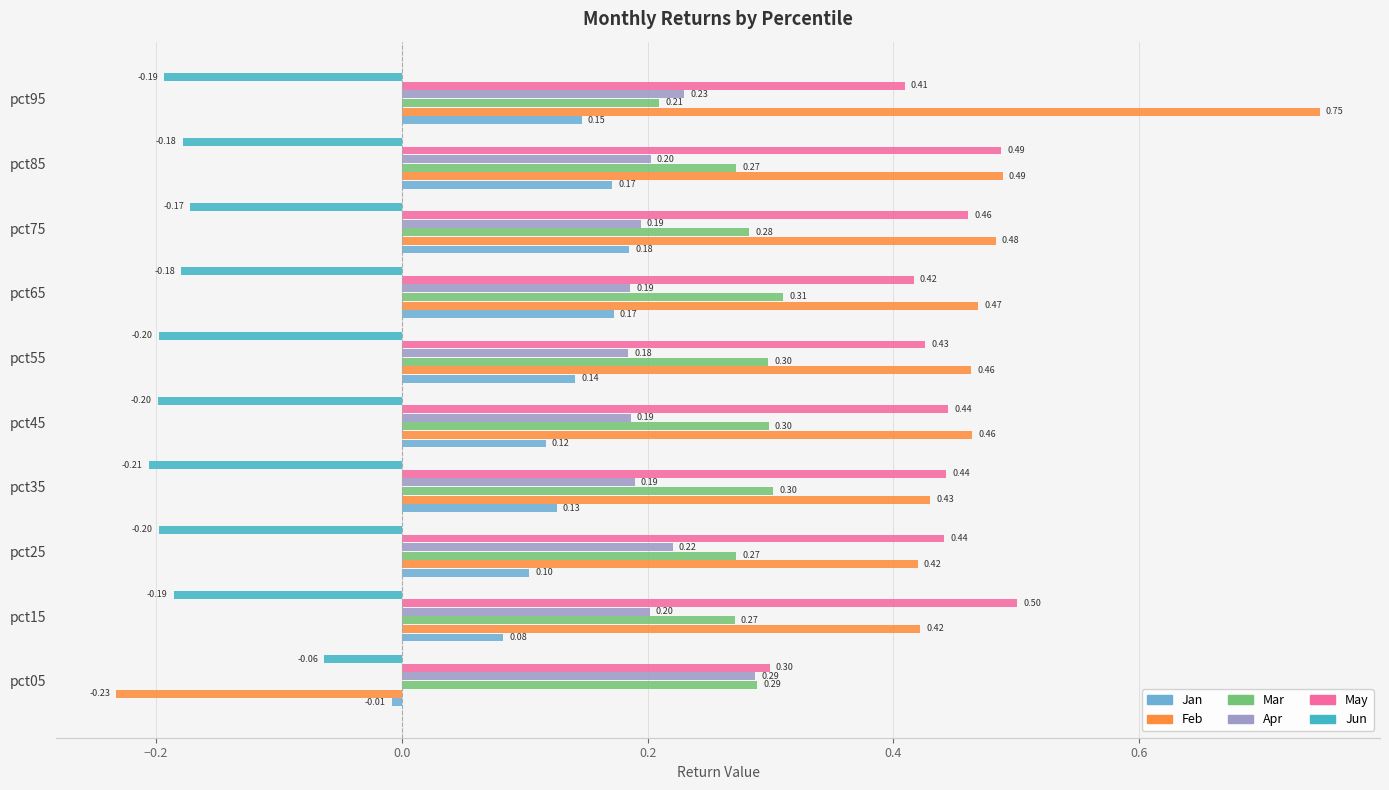

Which category has the lowest value across all series?

pct05